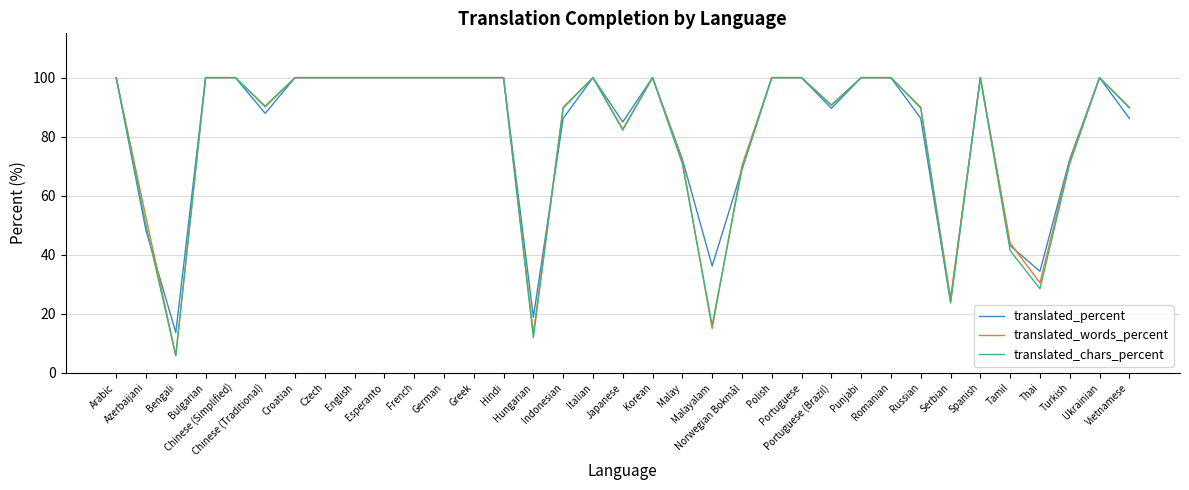

What is the minimum value for translated_chars_percent?

5.8